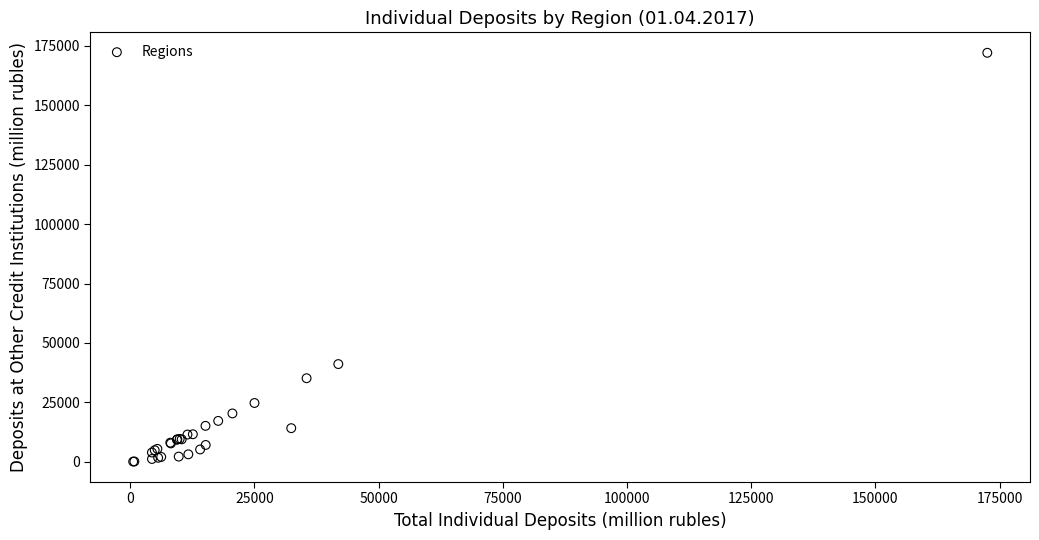

What Y value in the scatter plot is closest to 86090?

41127